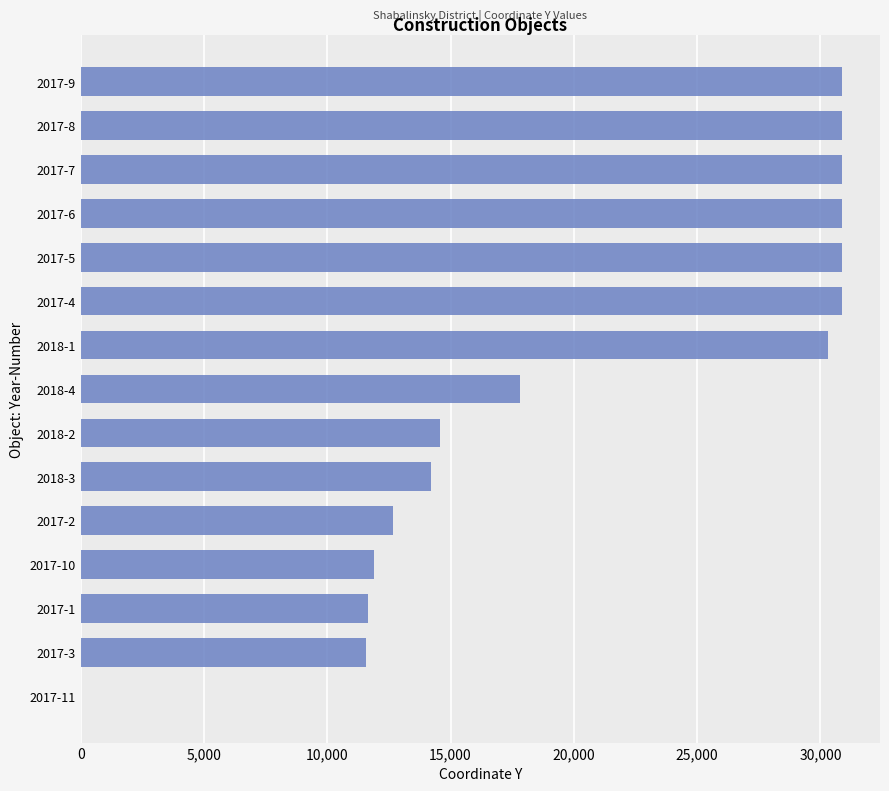

Approximately how many times larger is the value at 2017-1 compared to 2017-5?

0.4